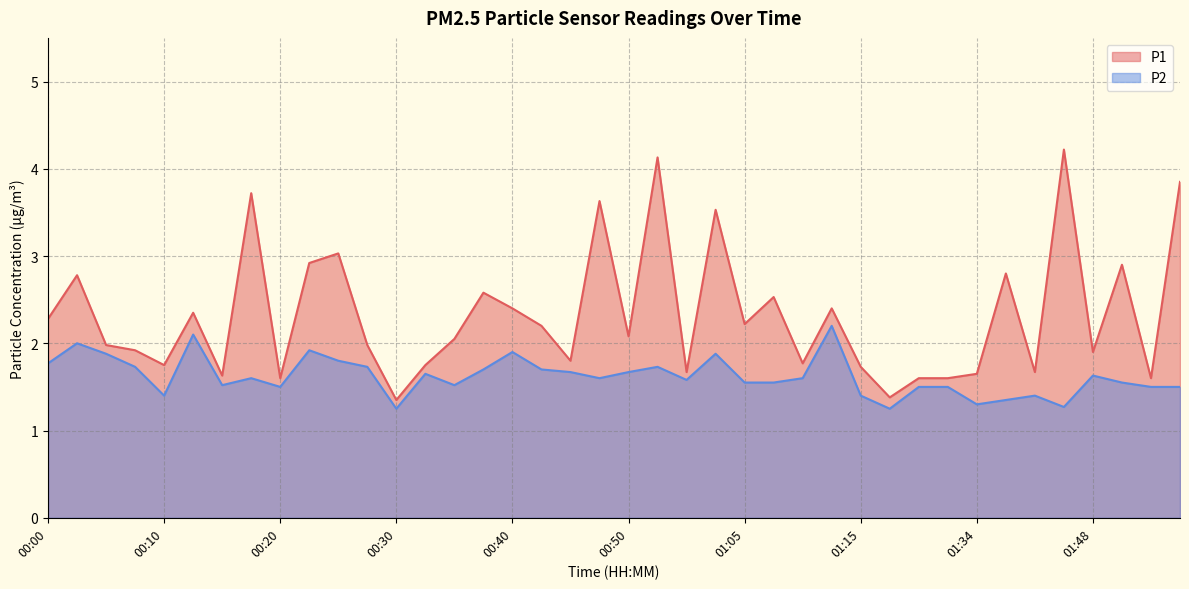

What is the difference between the maximum and second lowest values in the P1 series?

2.8